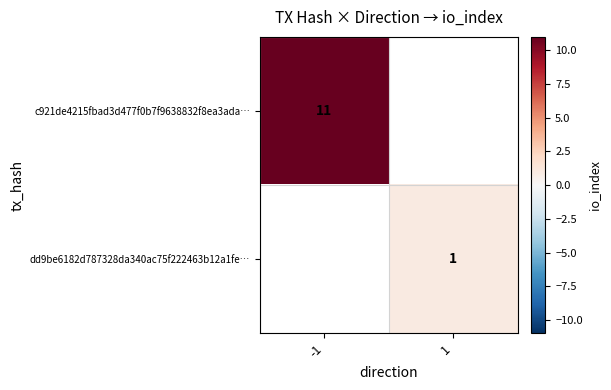

How many data points does each series have?

2